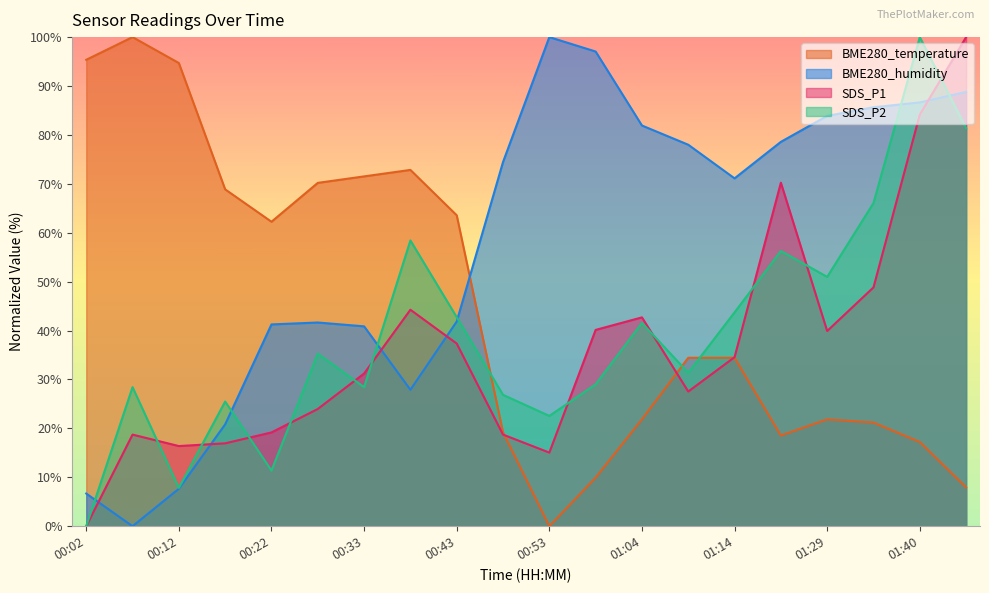

Where do BME280_humidity and SDS_P2 first cross each other?

00:02 and 00:07